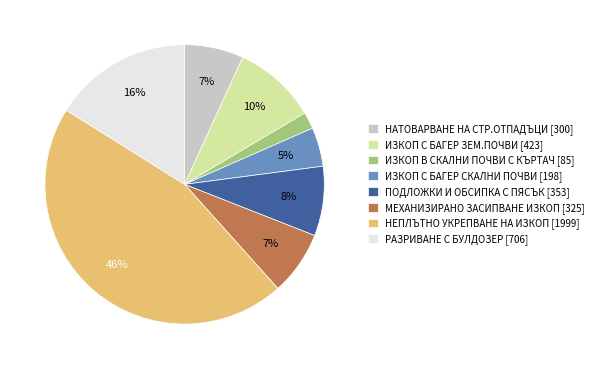

Do МЕХАНИЗИРАНО ЗАСИПВАНЕ ИЗКОП [325] and ПОДЛОЖКИ И ОБСИПКА С ПЯСЪК [353] together represent more than half of the pie?

No